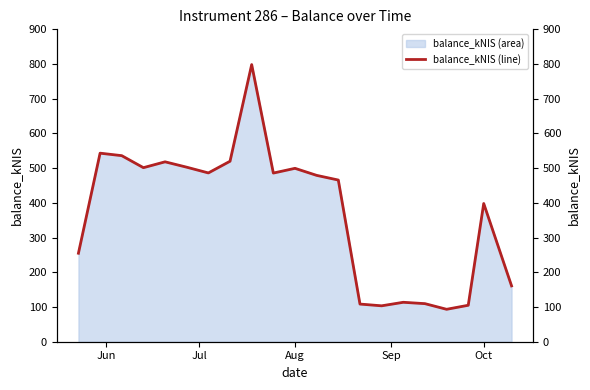

What is the lowest value of the balance_kNIS (area) series?

93.4